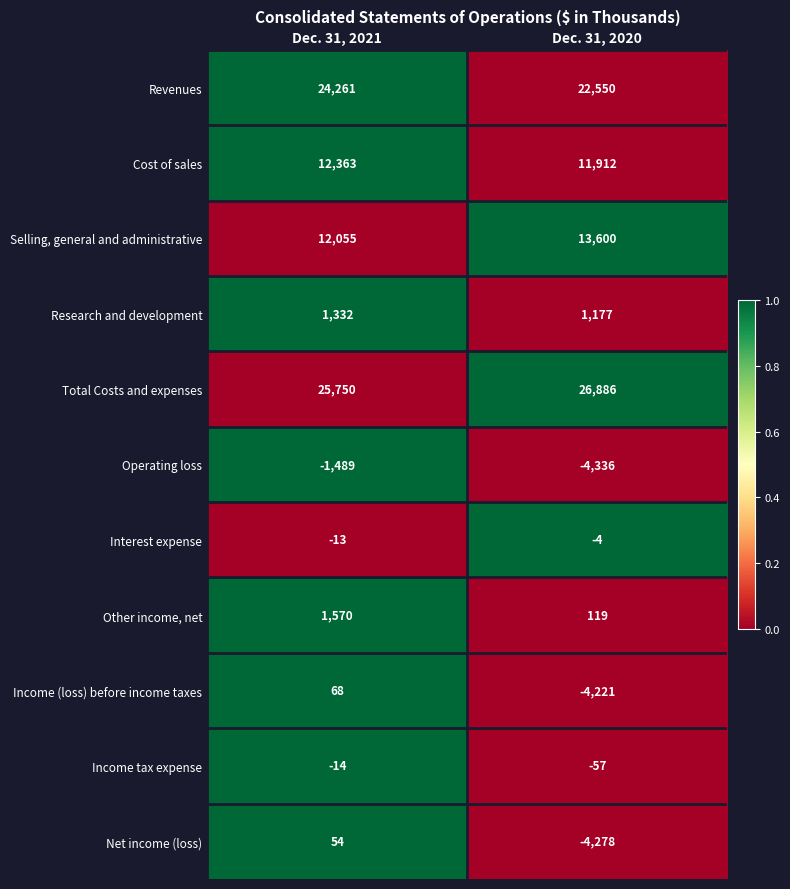

The value of Income (loss) before income taxes at Dec. 31, 2020 is -2603. True or false?

False